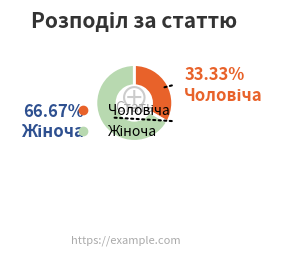

Is there a majority slice in this chart?

Yes